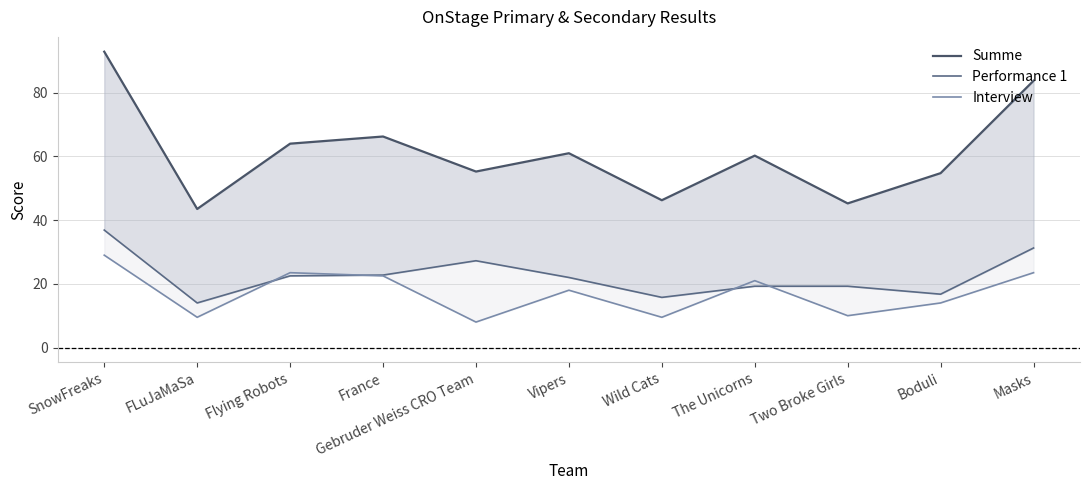

What are all the series names shown in the legend?

Summe, Performance 1, Interview